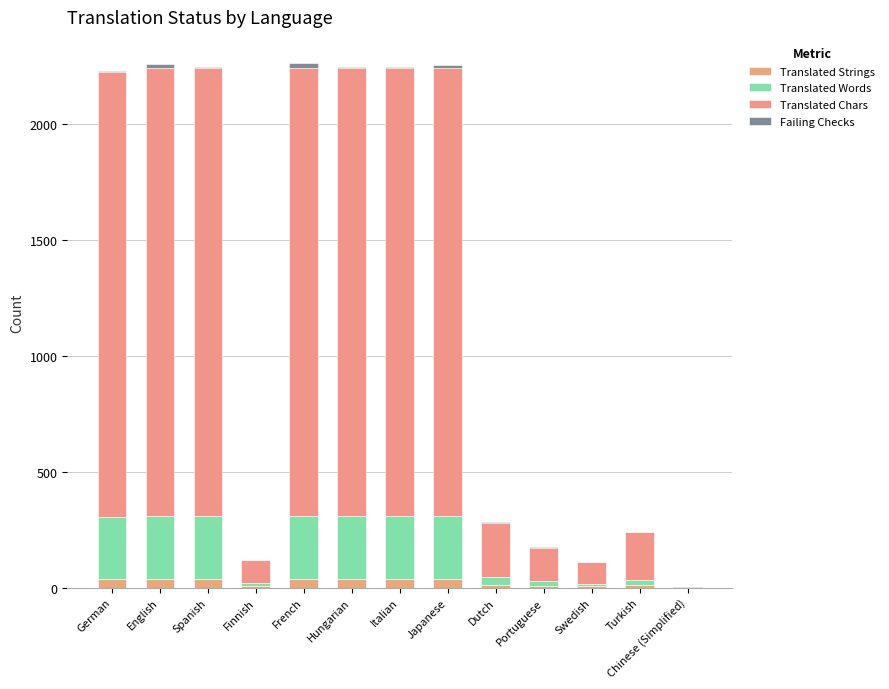

At which label does Translated Strings first exceed 37?

English